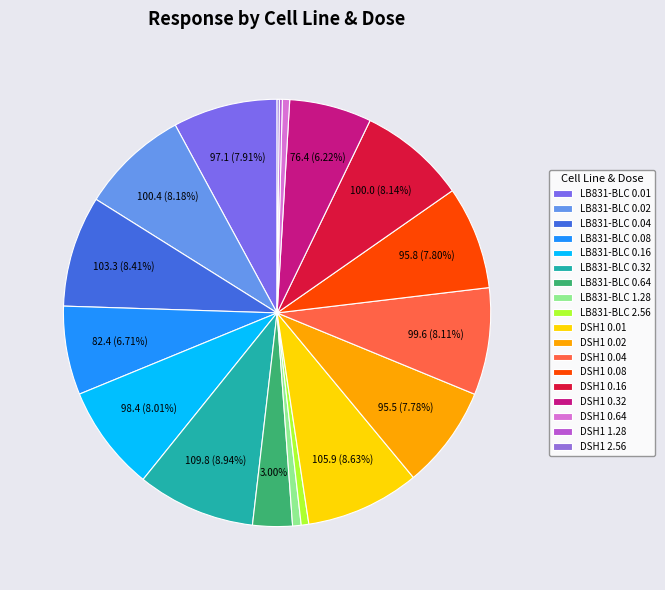

Does LB831-BLC 0.64 account for over 50% of the chart?

No